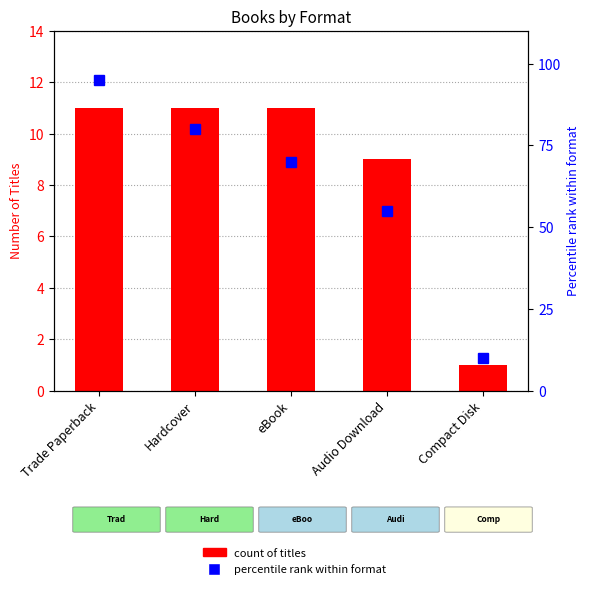

Which series has the widest spread of values?

percentile rank within format